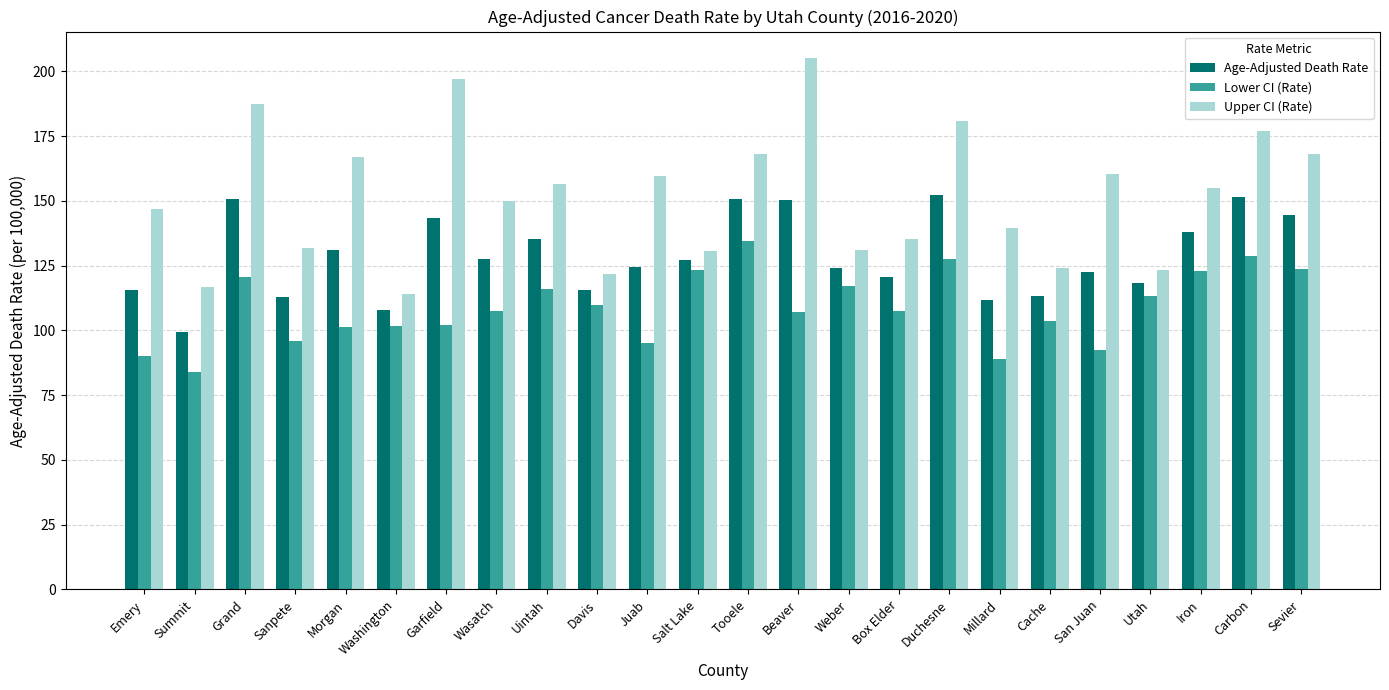

How many data points in Lower CI (Rate) are less than 107?

10